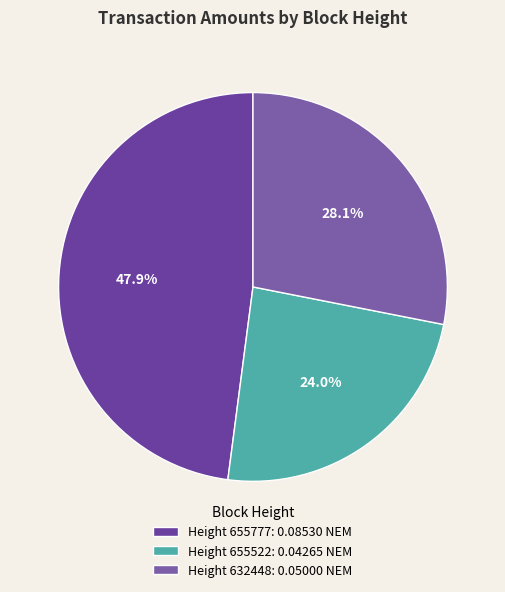

Rank the categories by value from lowest to highest.

Height 655522: 0.04265 NEM, Height 632448: 0.05000 NEM, Height 655777: 0.08530 NEM